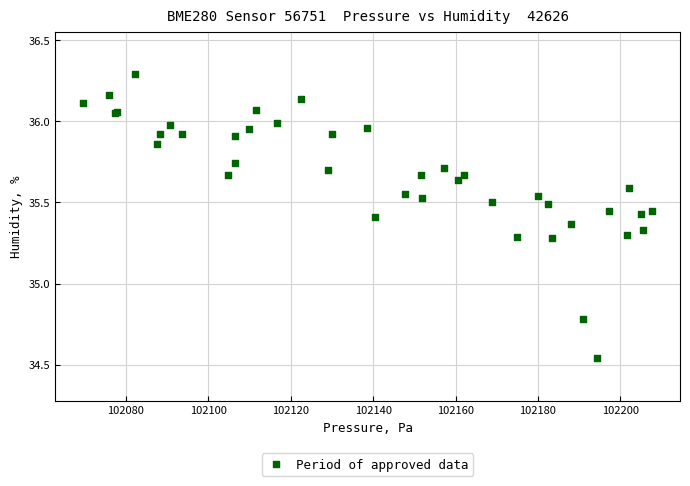

What Y value in the scatter plot is closest to 35?

34.8